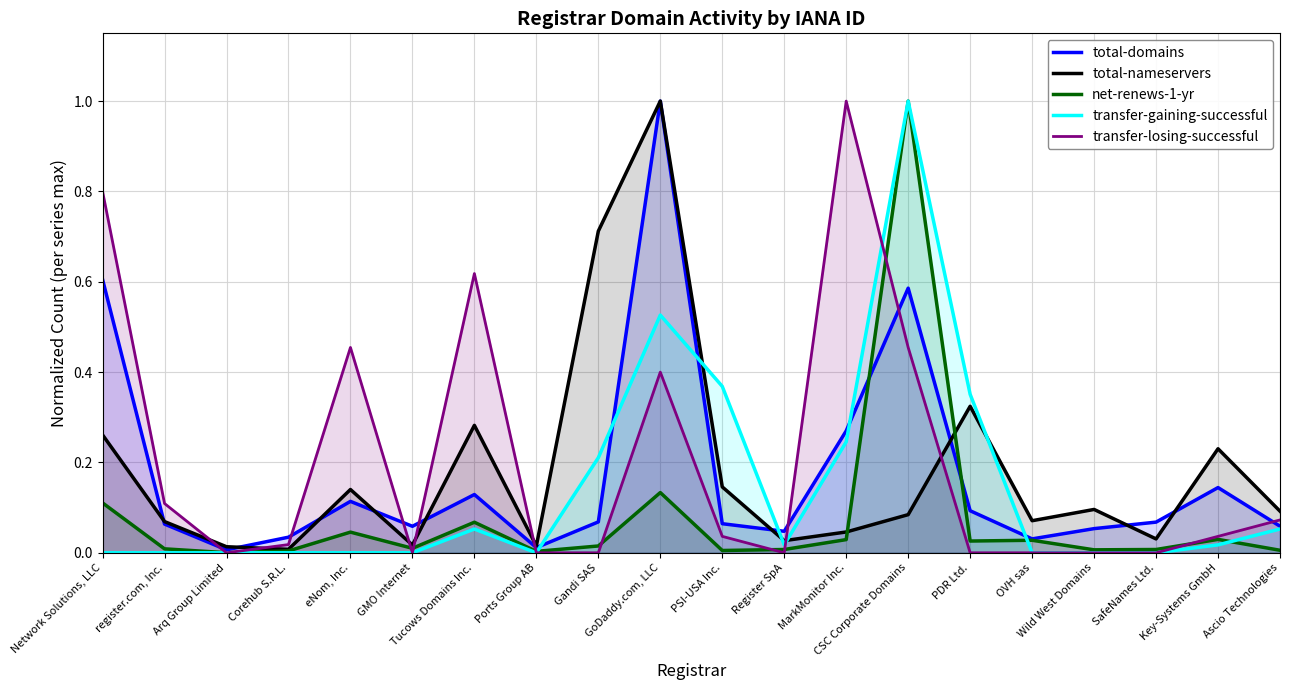

At which category is the sum across all series the highest?

CSC Corporate Domains